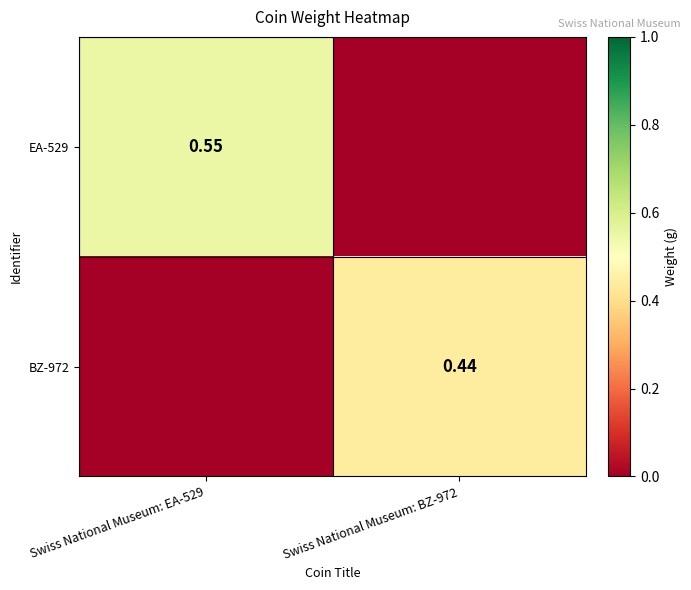

List the series in order of their overall mean, highest first.

EA-529, BZ-972